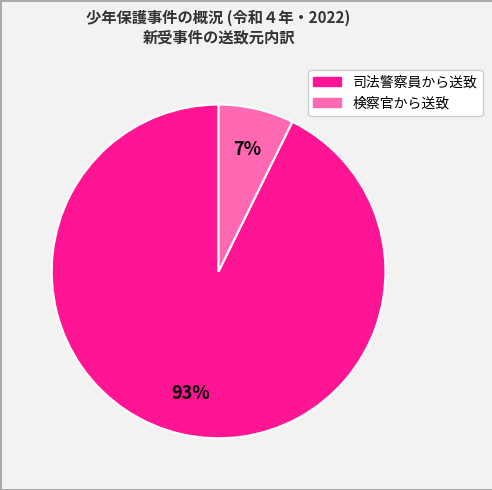

To the nearest percent, what is the combined percentage of 検察官から送致 and 司法警察員から送致?

100%